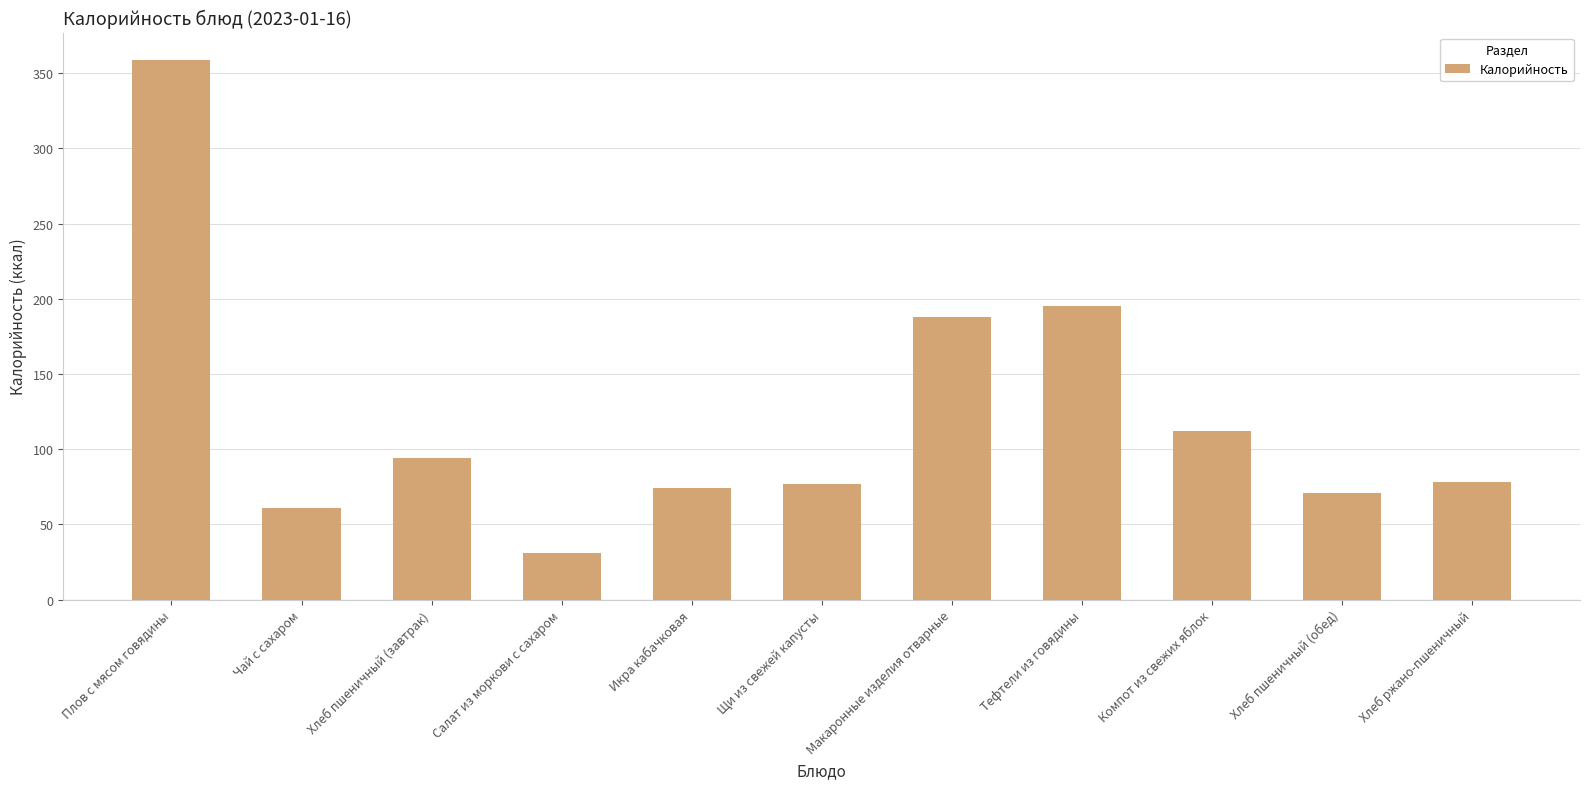

Which has a higher value, Икра кабачковая or Макаронные изделия отварные?

Макаронные изделия отварные